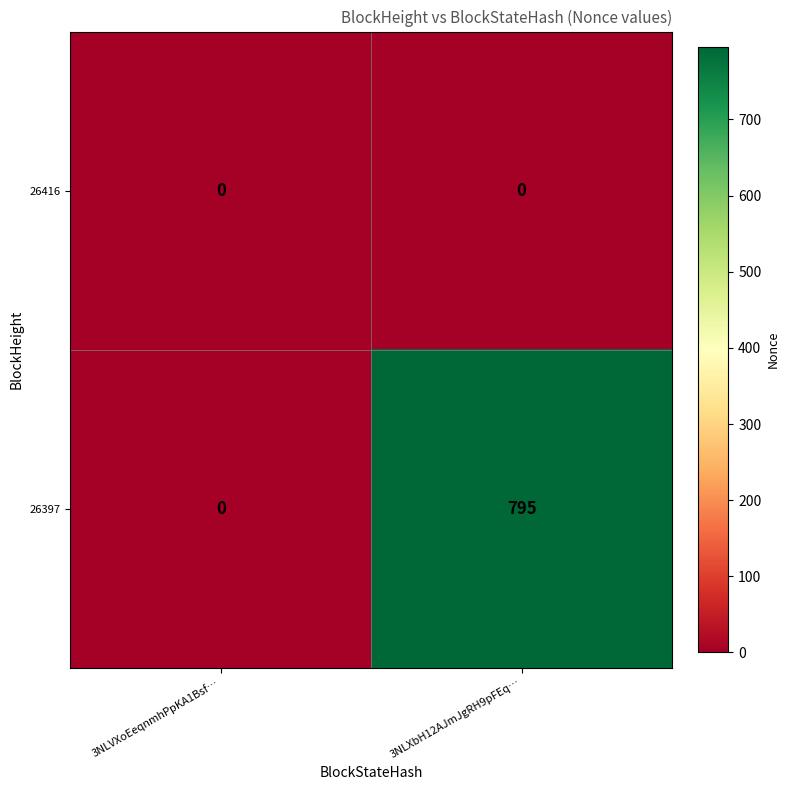

Rank the series at 3NLXbH12AJmJgRH9pFEq… from highest to lowest value.

26397, 26416